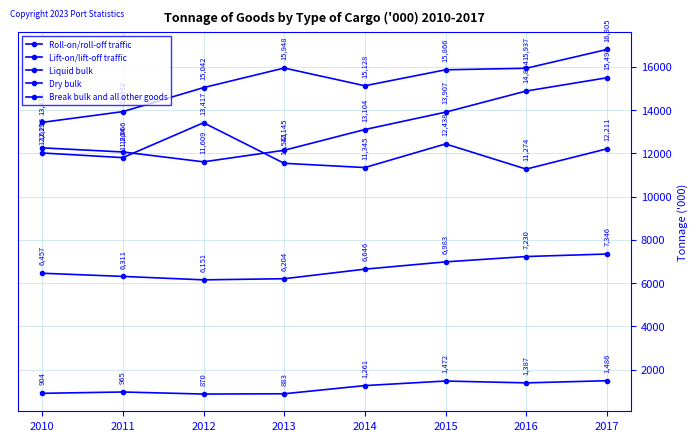

What is the sum of the Liquid bulk values at 2012 and 2011?

25221